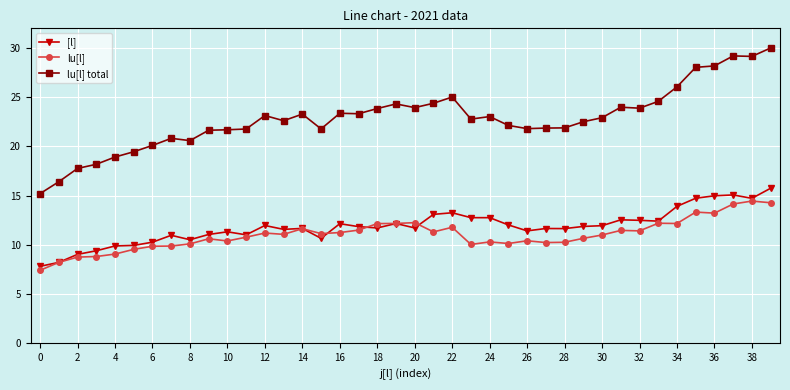

Which series has the widest spread of values?

lu[l] total